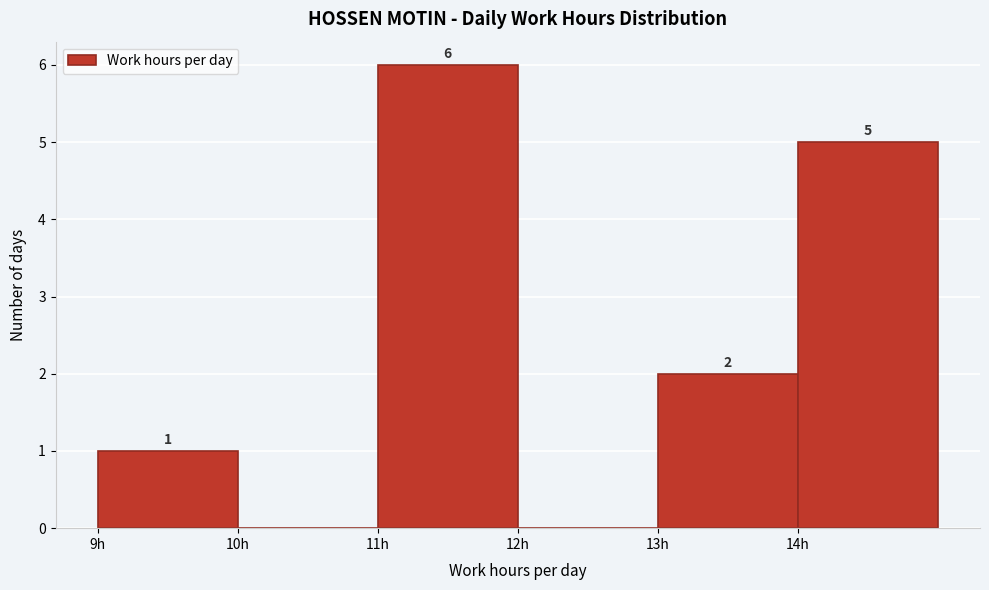

Over which range of the x-axis is the bar tallest?

11 to 12